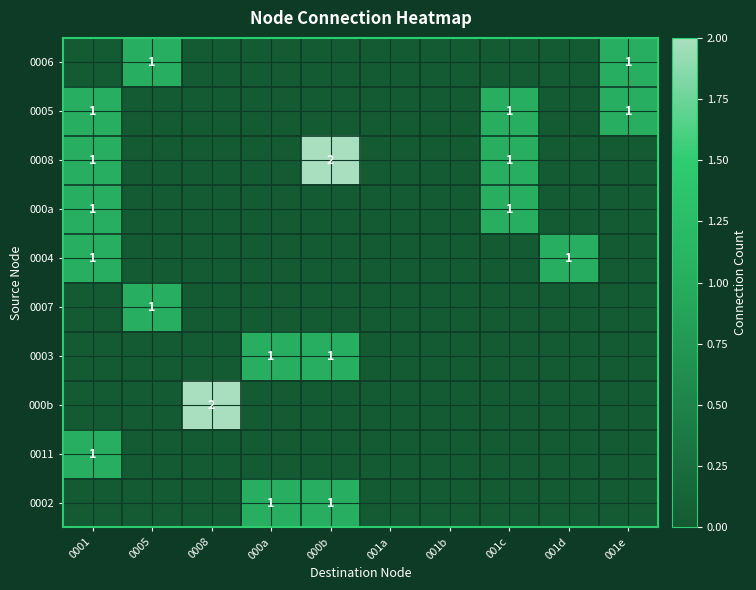

True or false: 0008 has a value of 1 at 0001.

True